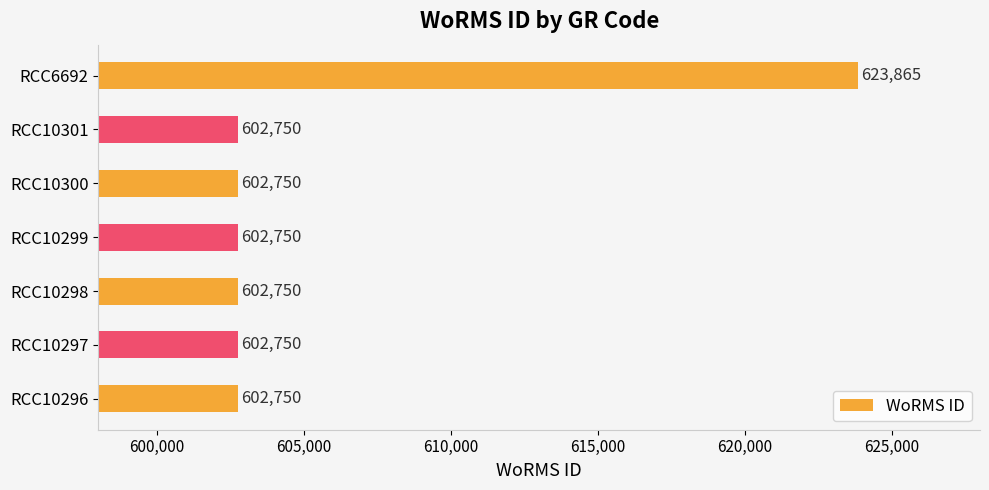

What is the ratio of the value at RCC10300 to the value at RCC10297?

1.0